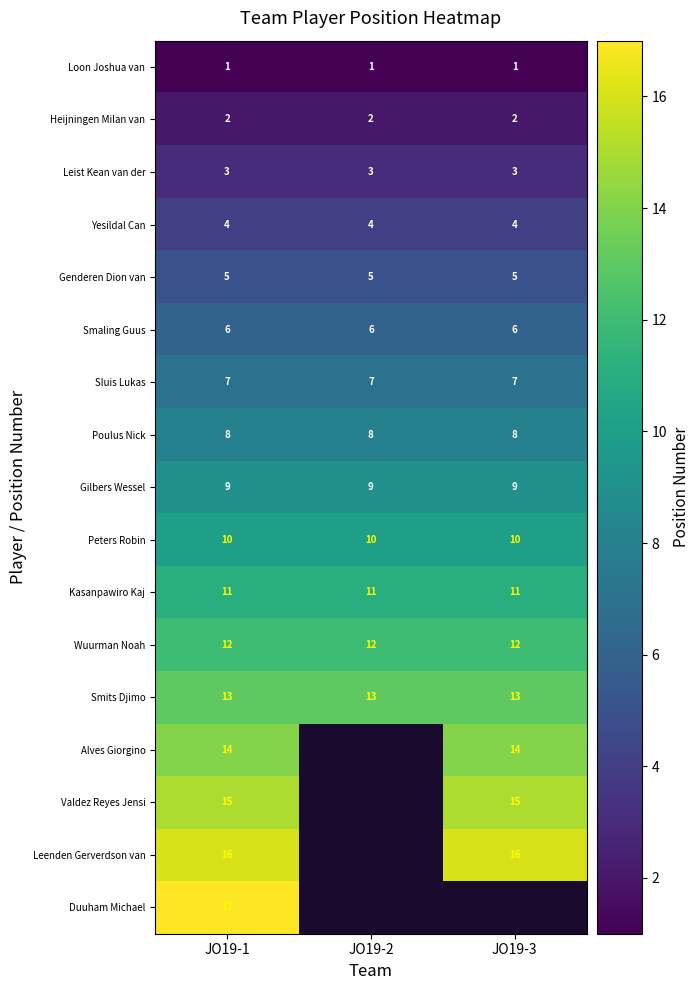

Is it true that Poulus Nick equals 11.4 at JO19-2?

False